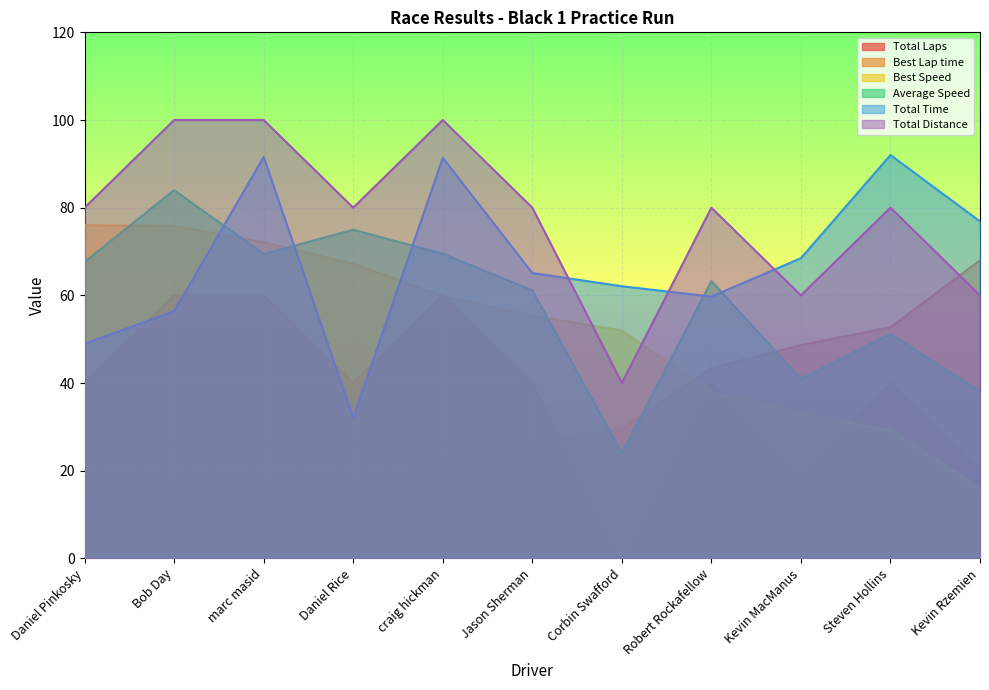

At Bob Day, list the series in order from largest to smallest.

Total Distance, Average Speed, Best Speed, Total Laps, Total Time, Best Lap time